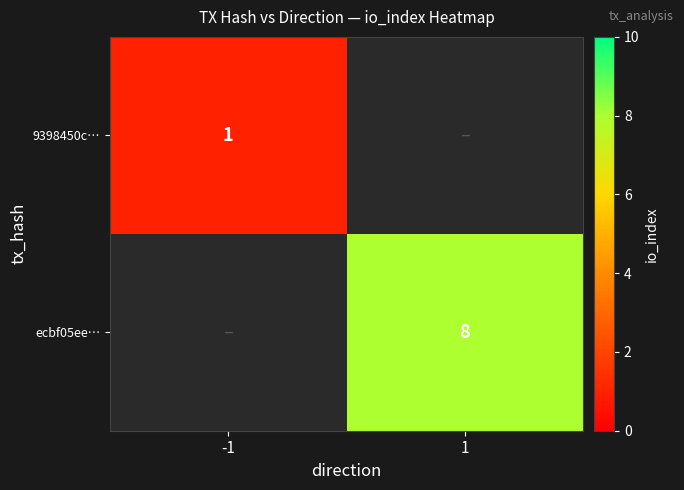

The ecbf05ee… series shows 13 at 1. True or false?

False